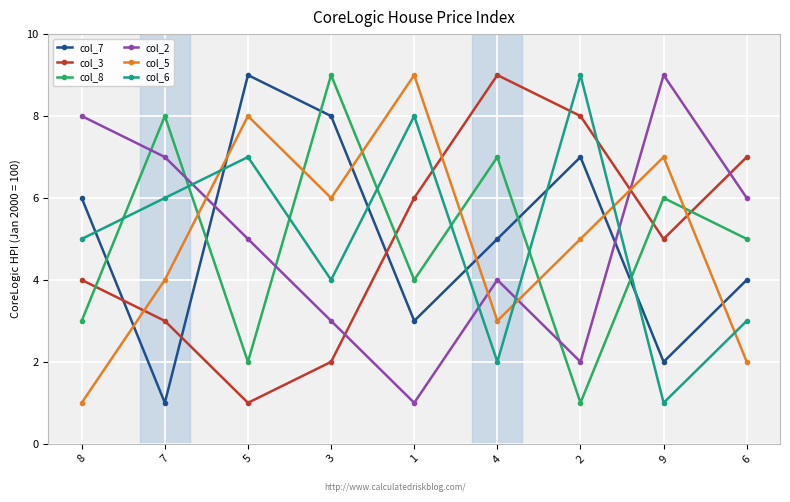

Is it true that col_6 equals 4 at 3?

True